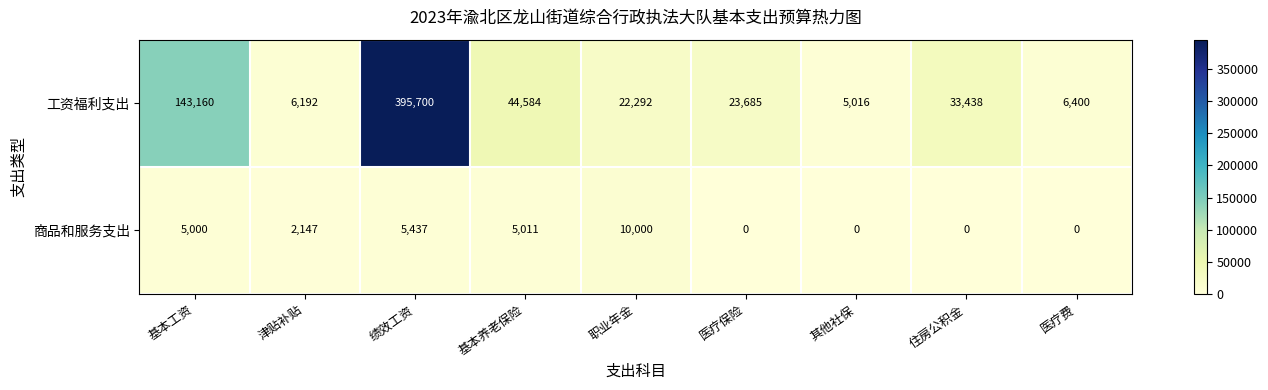

Rank the series by their maximum value, from highest to lowest.

工资福利支出, 商品和服务支出